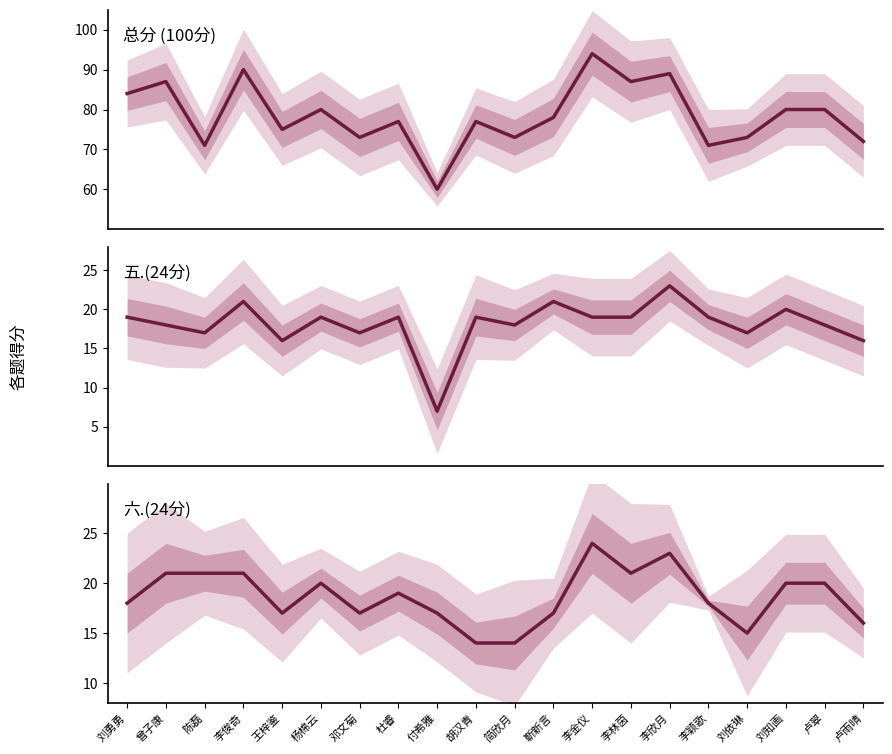

At which label does 五.(24分) reach its peak?

李欣月